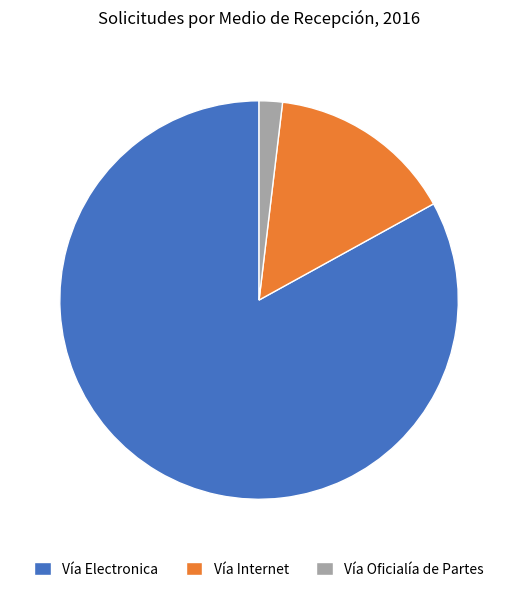

True or false: Vía Electronica accounts for 68% of the total.

False